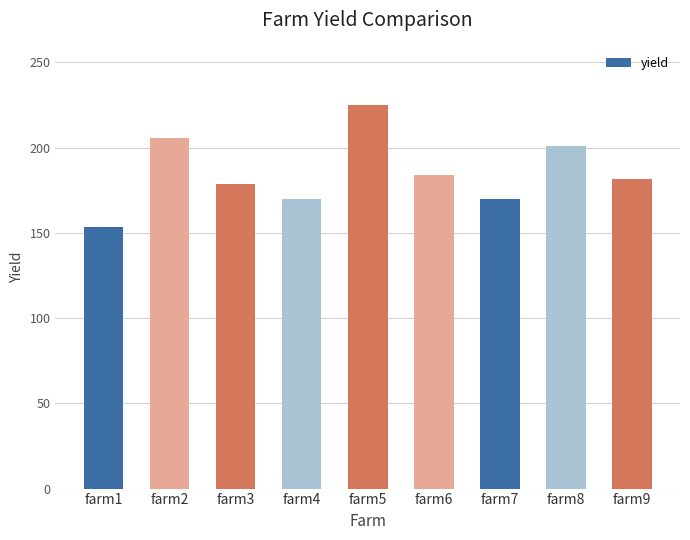

How many series are shown in this chart?

1